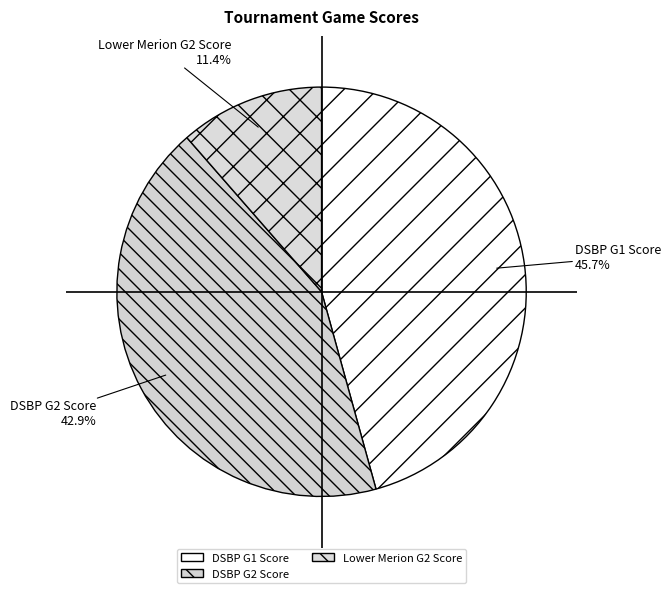

Is there any slice that represents more than half of the pie?

No